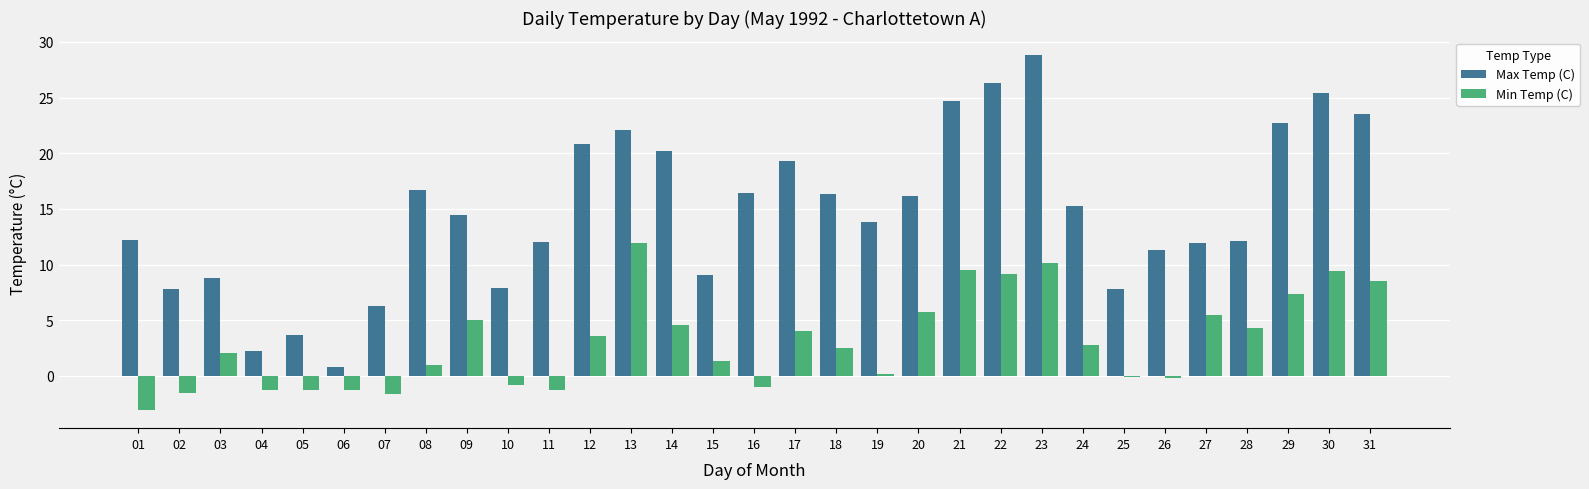

Which series changed the most between 17 and 25?

Max Temp (C)